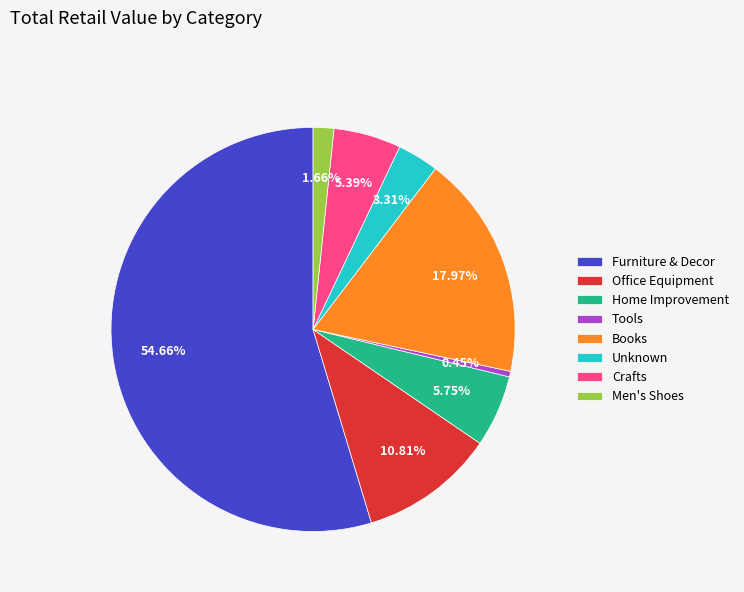

What is the ratio of the value at Office Equipment to the value at Home Improvement?

1.9